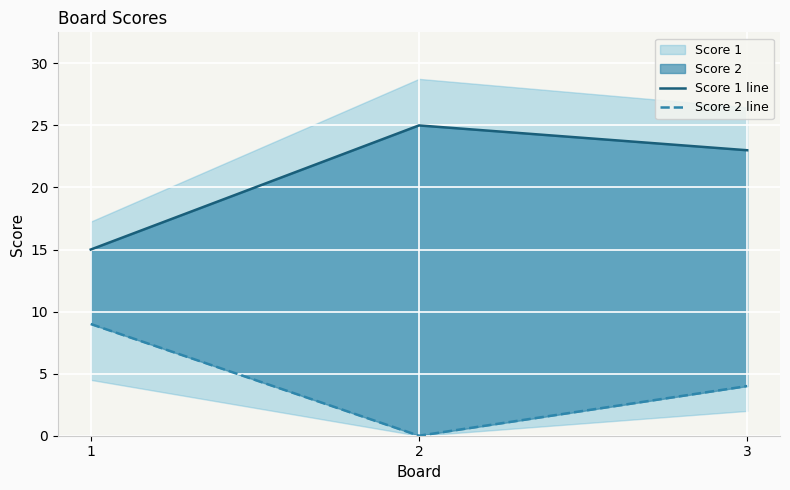

List the series in order of their peak value, highest first.

Score 1 line, Score 2 line